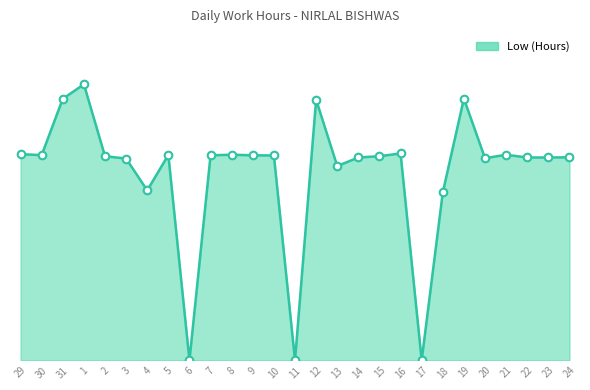

Is this an area chart (filled region under the line)?

Yes